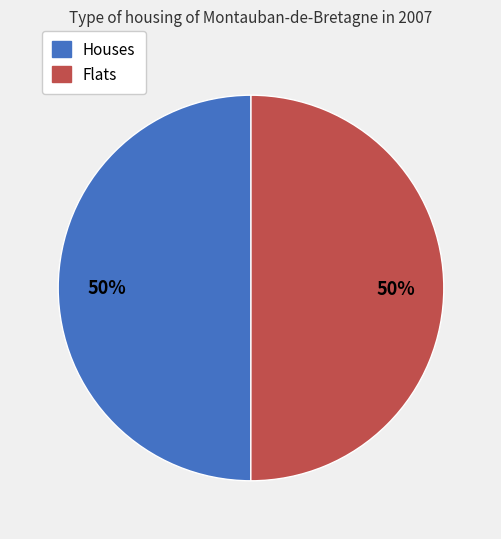

To the nearest percent, what is the average slice percentage?

50%